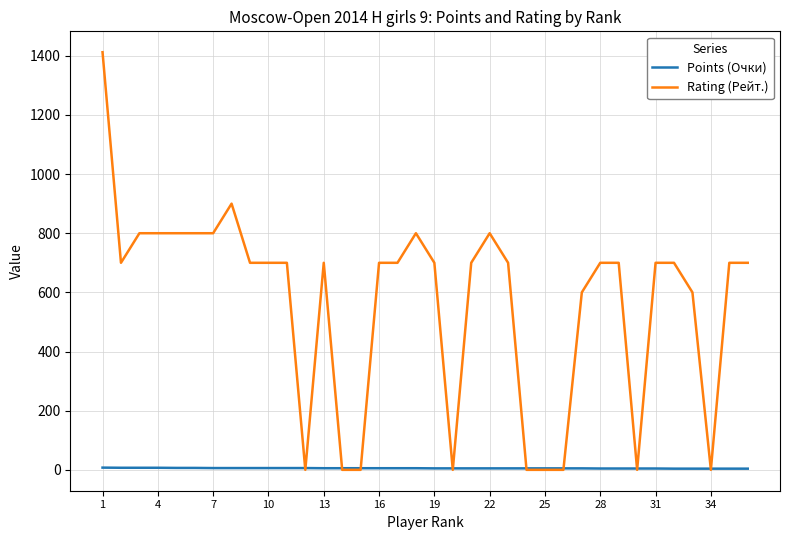

What is the highest value of the Rating (Рейт.) series?

1412.0